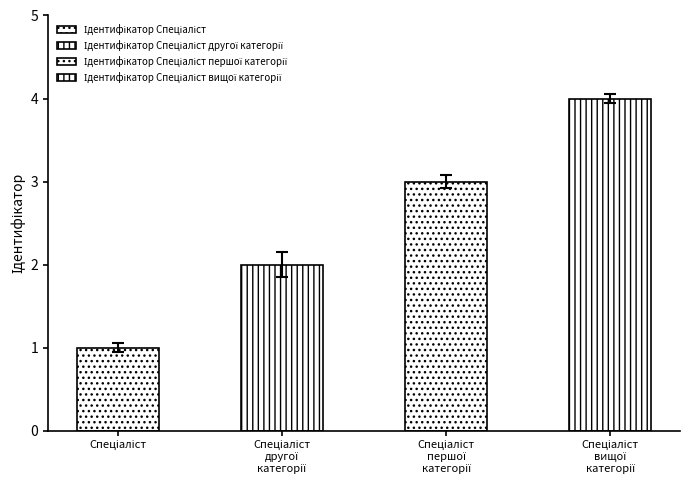

What is the value of the 1st bar from the left?

1